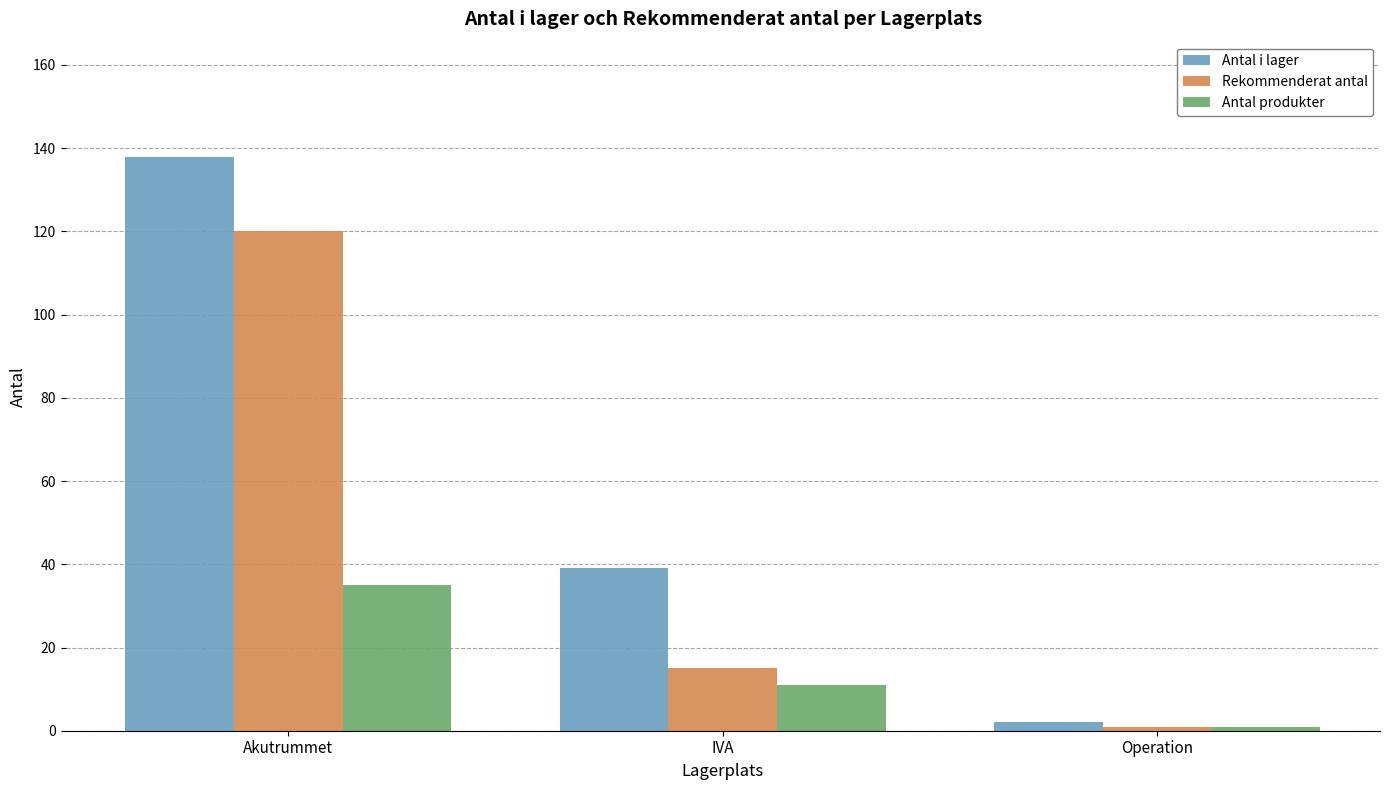

What position from the right is Akutrummet?

3